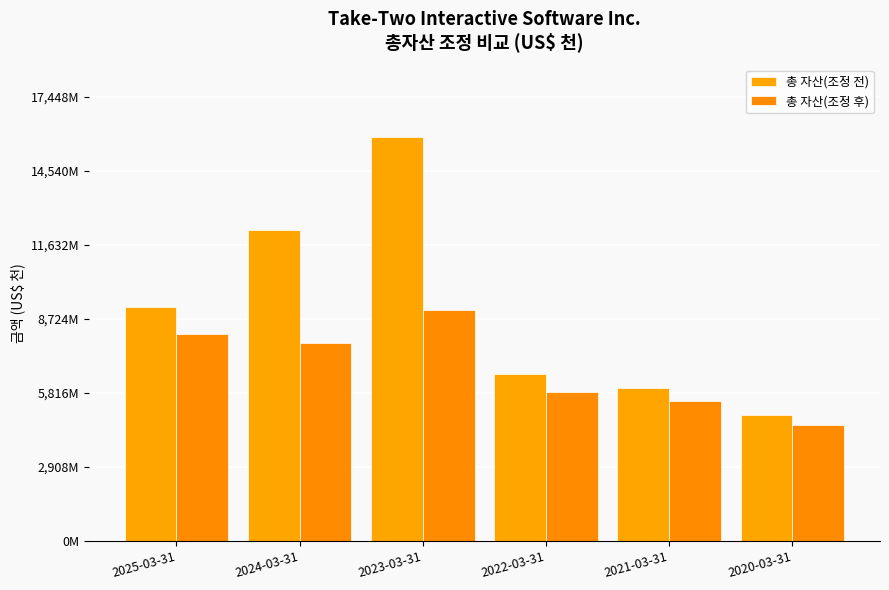

Reading left to right, what are all the values shown in this chart?

총 자산(조정 전): 9180700	12216900	15862100	6546219	6028218	4948832
총 자산(조정 후): 8123400	7790500	9095000	5871665	5492912	4562338